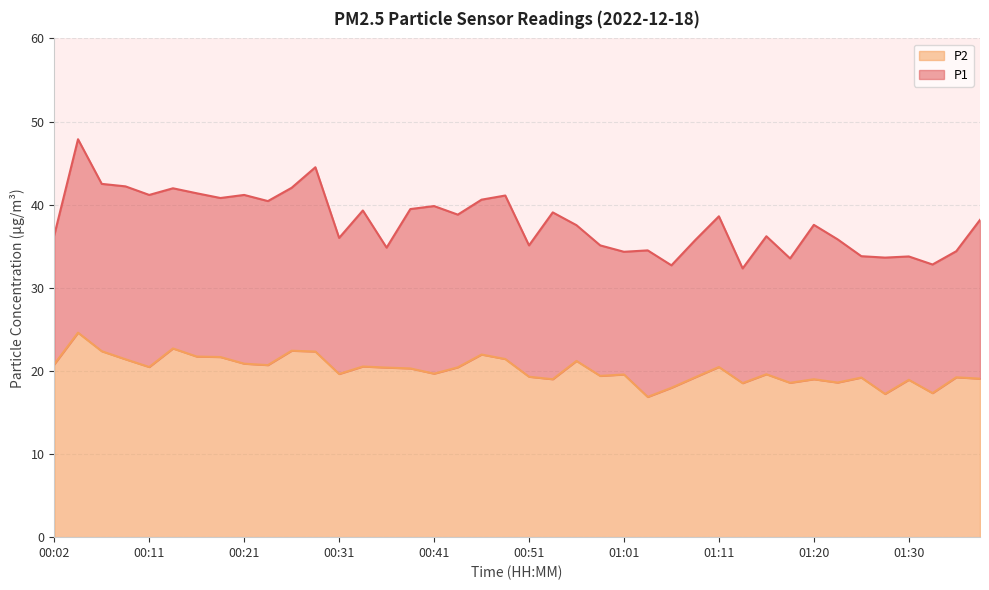

At which category is the sum across all series the highest?

00:04